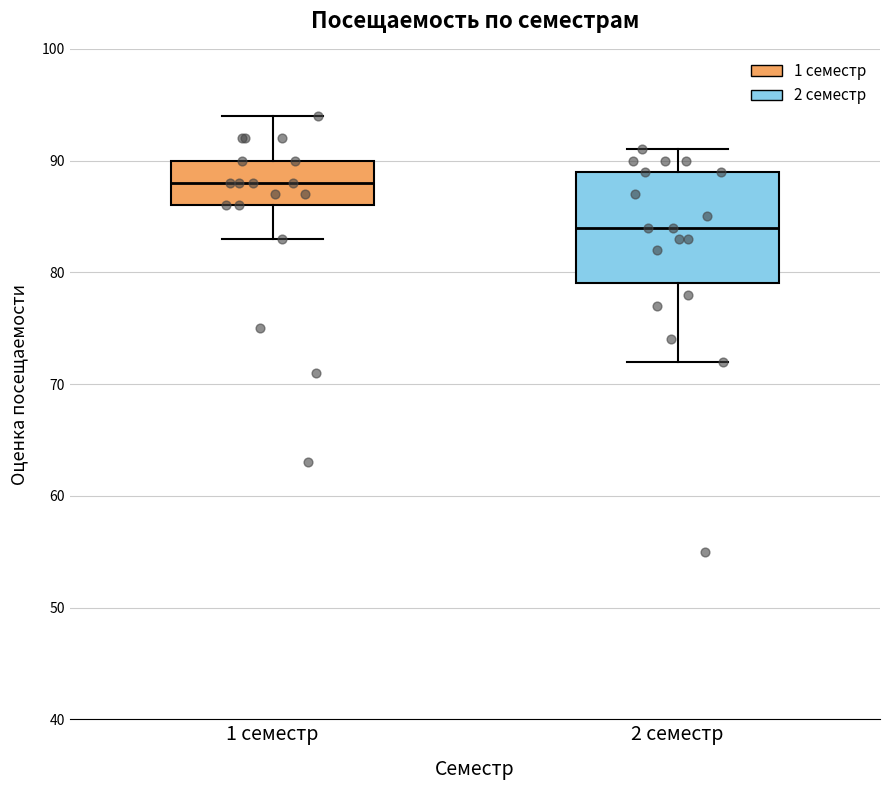

Where does the lower whisker of the box for 2 семестр end on the y-axis? The values are not printed on the chart, so give them approximately, as read against the axis.

72